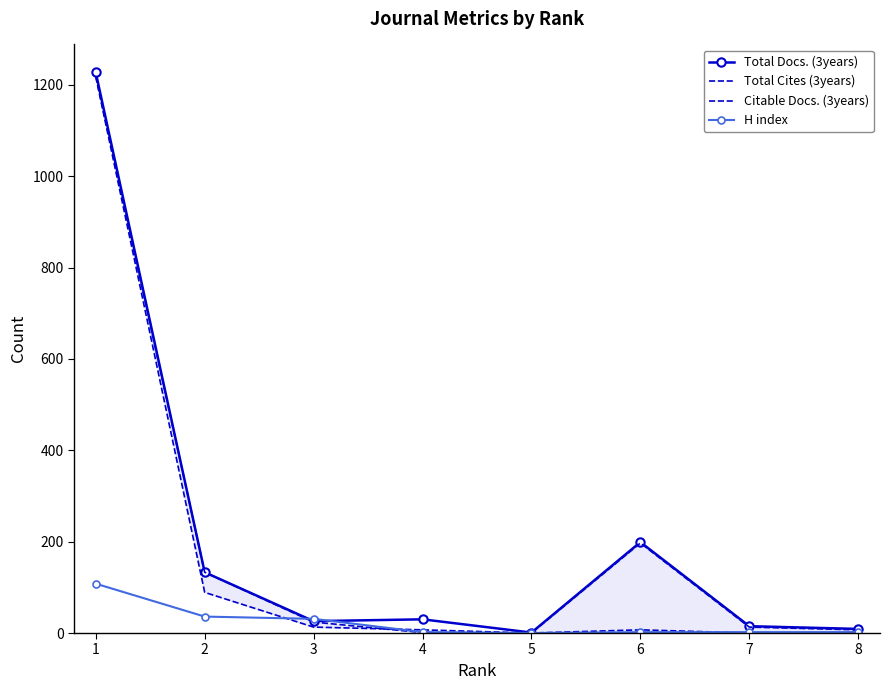

True or false: Citable Docs. (3years) and Total Cites (3years) cross at least once.

True